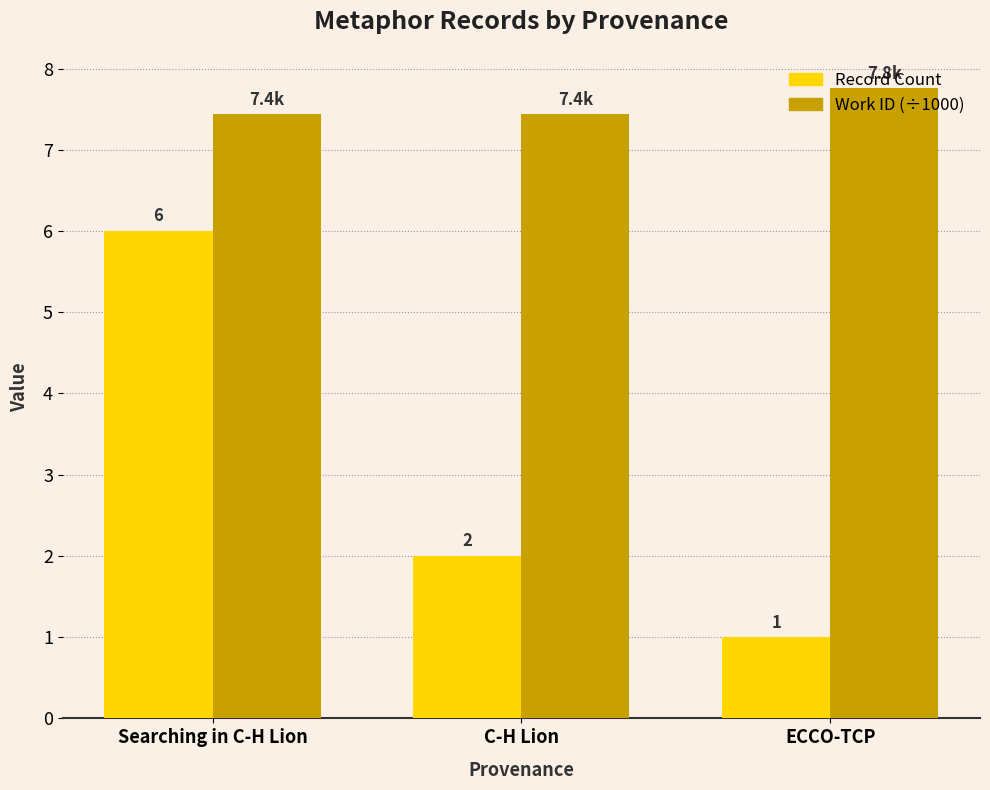

The value of Record Count at C-H Lion is 0.5. True or false?

False